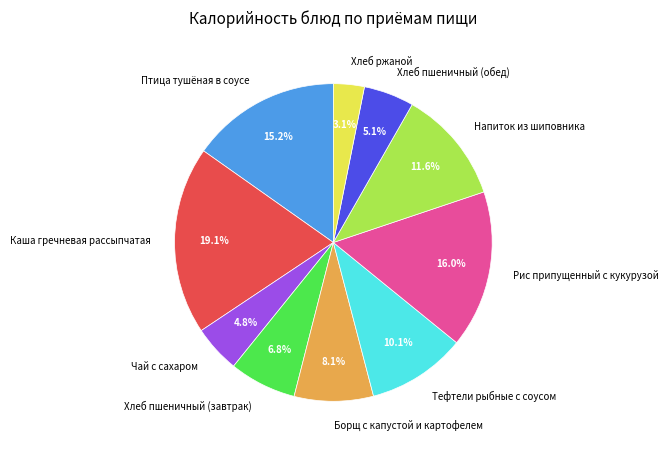

To the nearest percent, what portion does Хлеб пшеничный (завтрак) represent?

7%